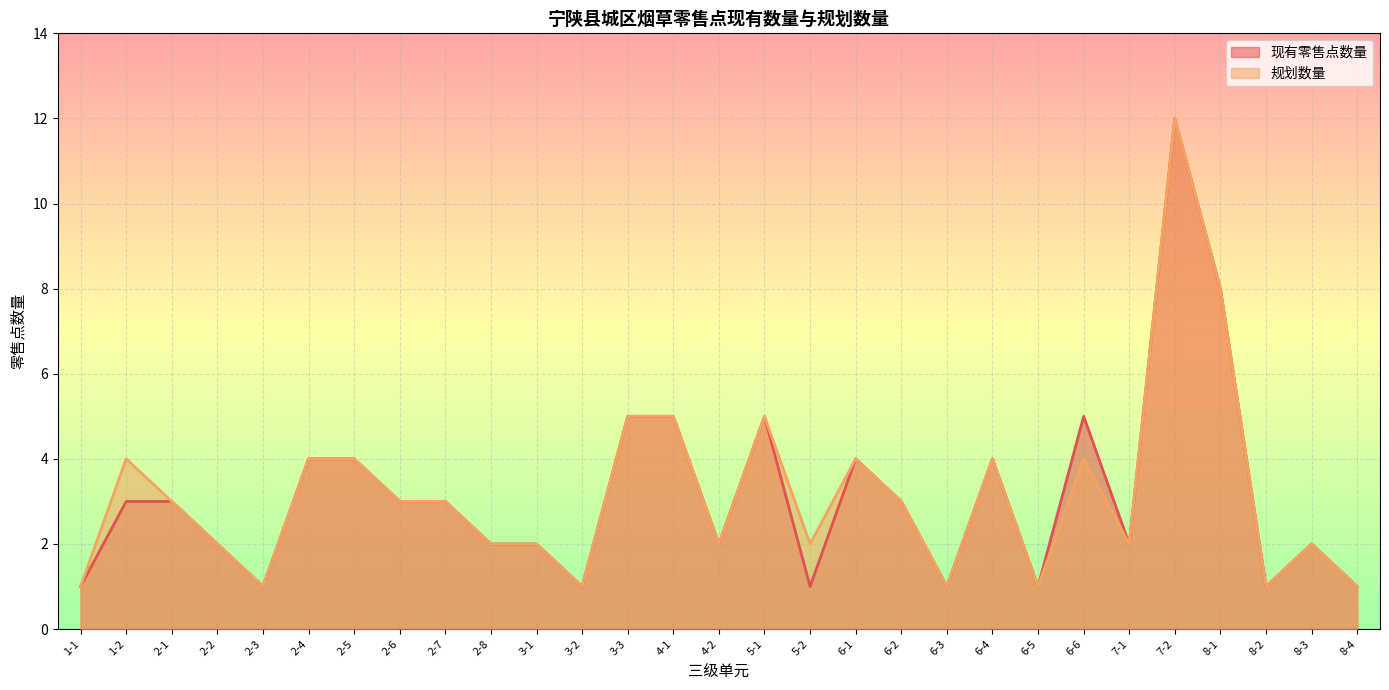

What is the average value of the 规划数量 series?

3